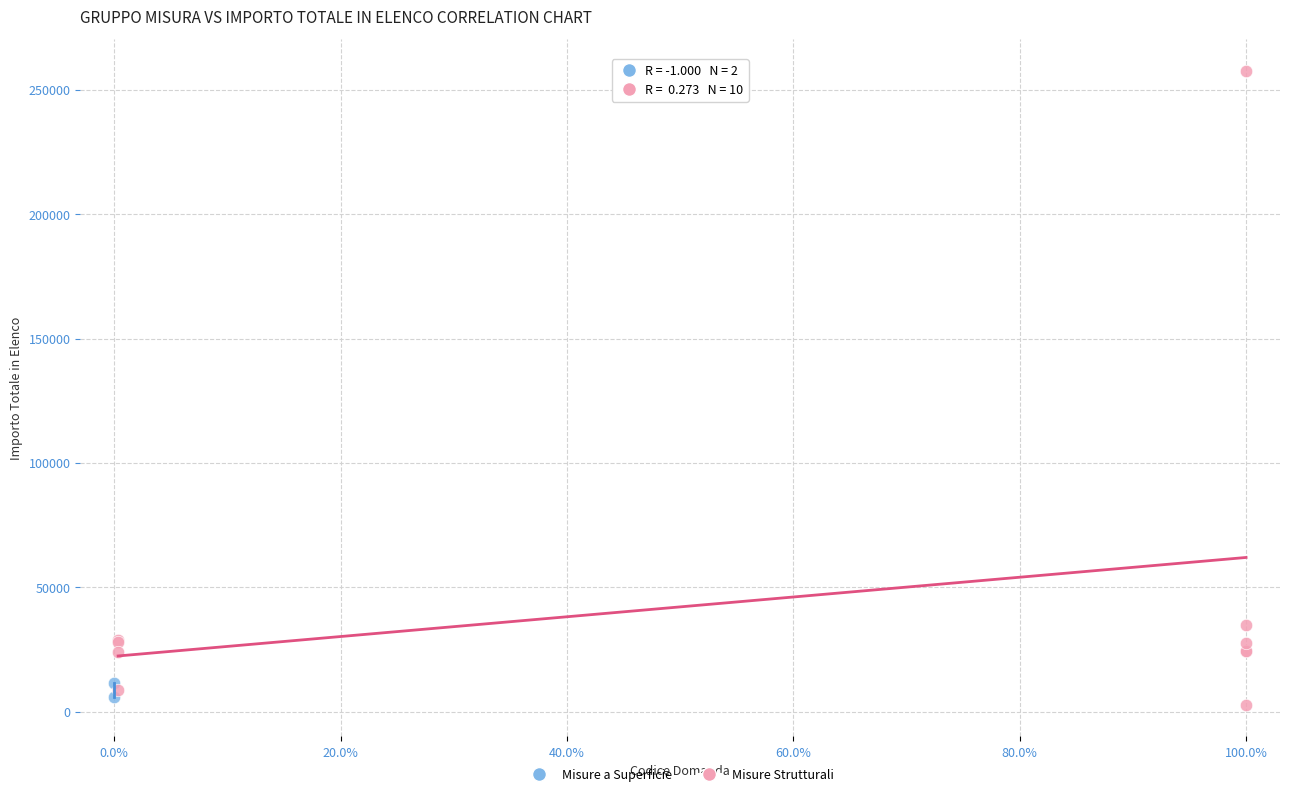

What are all the series names shown in the legend?

Misure a Superficie, Misure Strutturali